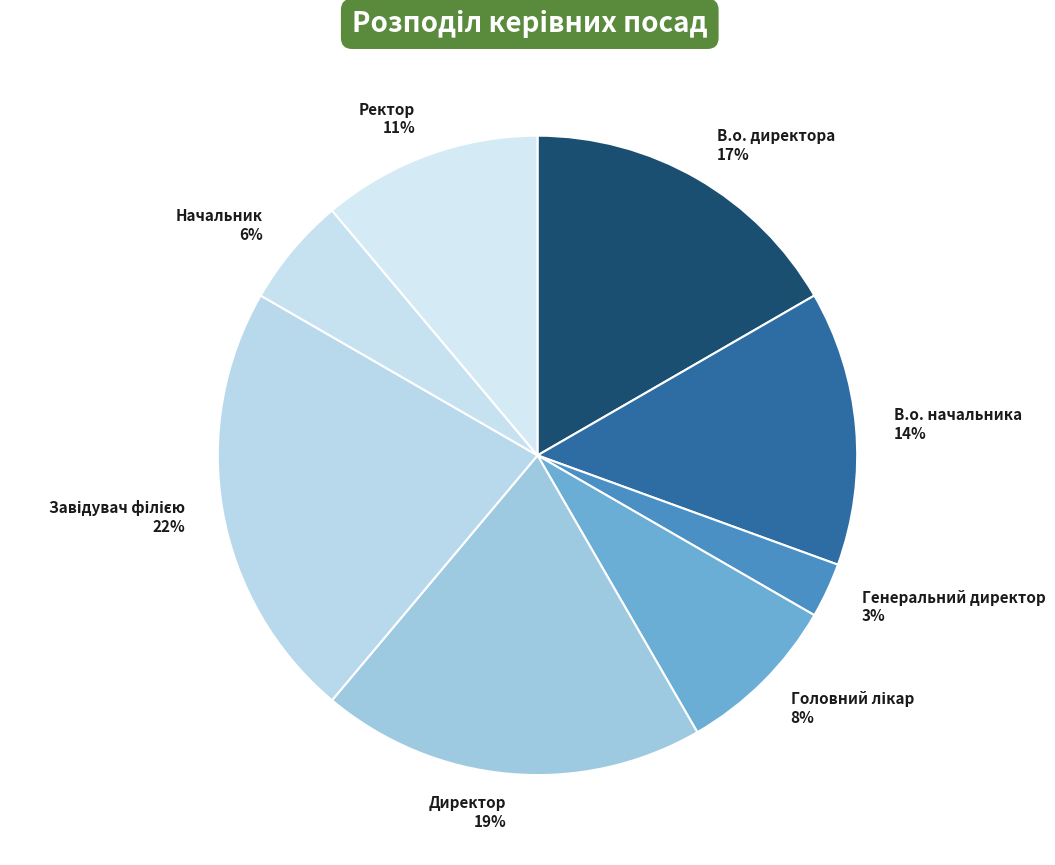

What is the smallest slice in the pie chart?

Генеральний директор